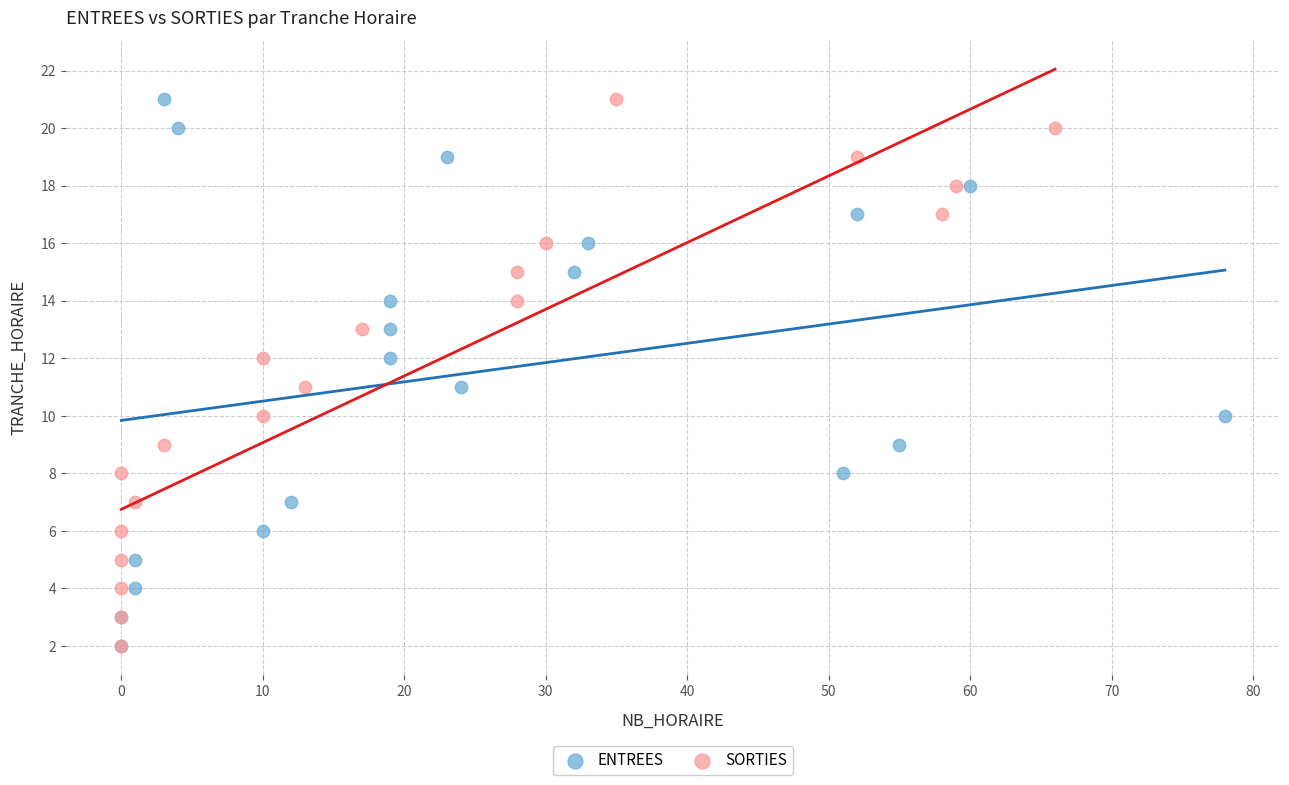

What are all the series names shown in the legend?

ENTREES, SORTIES